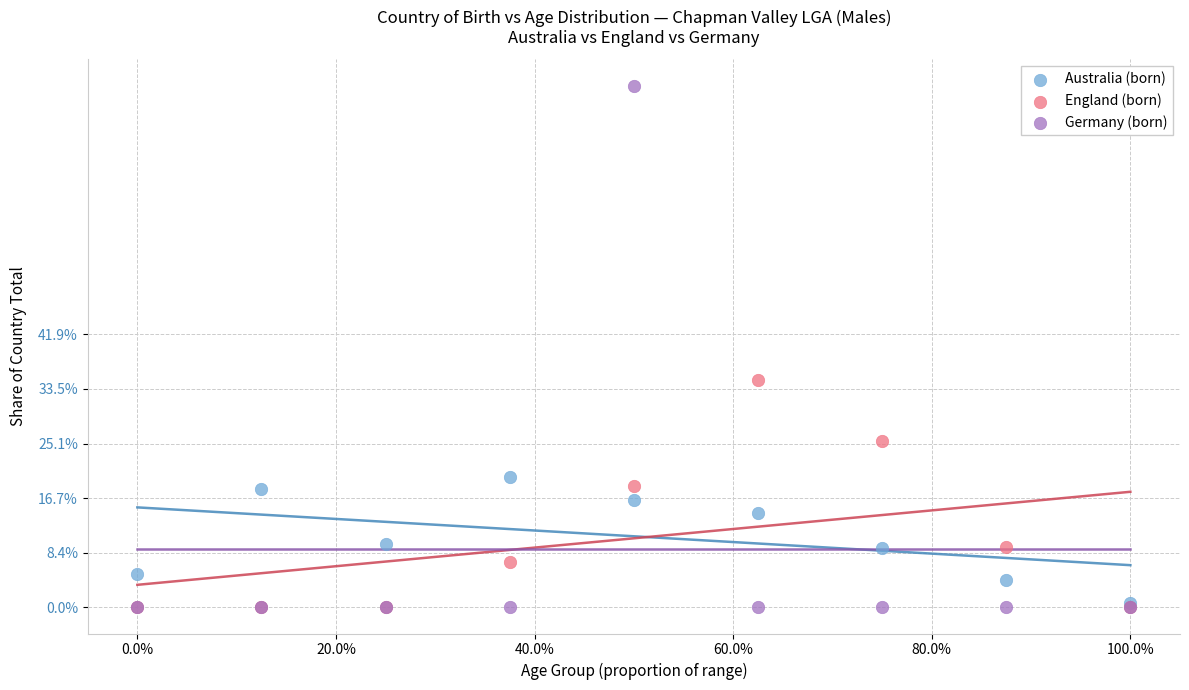

What are all the series names shown in the legend?

Australia (born), England (born), Germany (born)